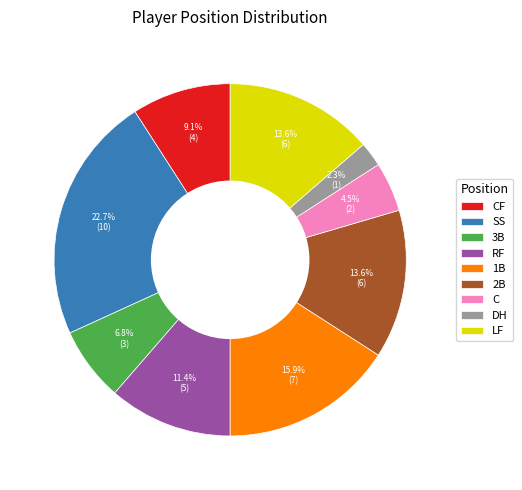

Does any single category account for the majority?

No